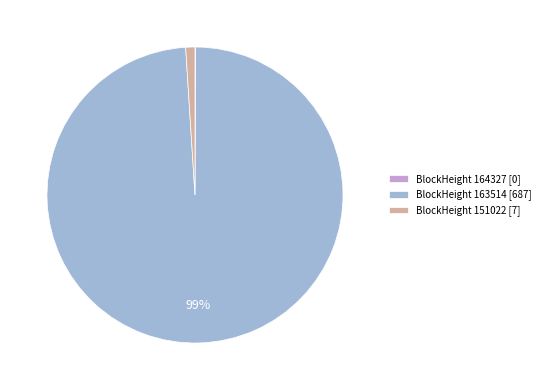

Combined, do BlockHeight 151022 [7] and BlockHeight 163514 [687] account for over 50%?

Yes